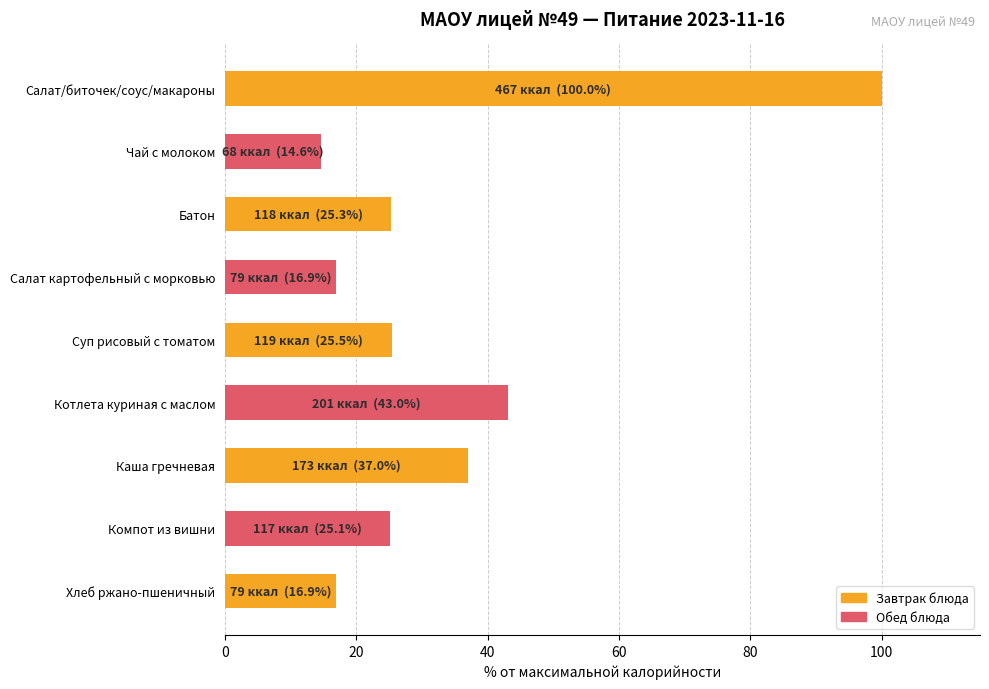

What is the maximum value shown in the chart?

100.0